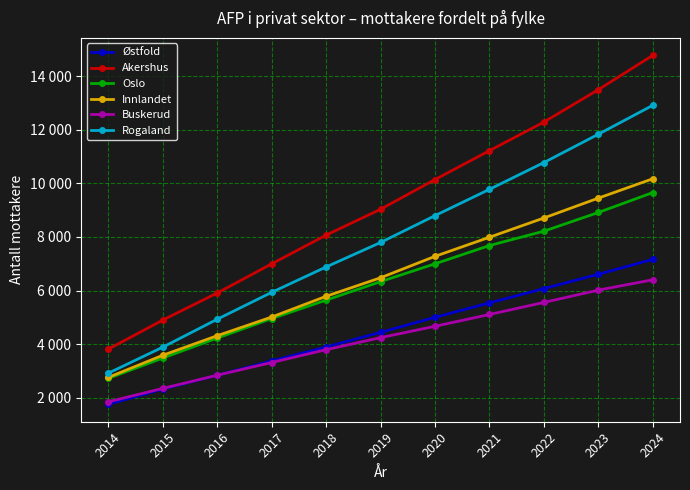

What are all the series names shown in the legend?

Østfold, Akershus, Oslo, Innlandet, Buskerud, Rogaland